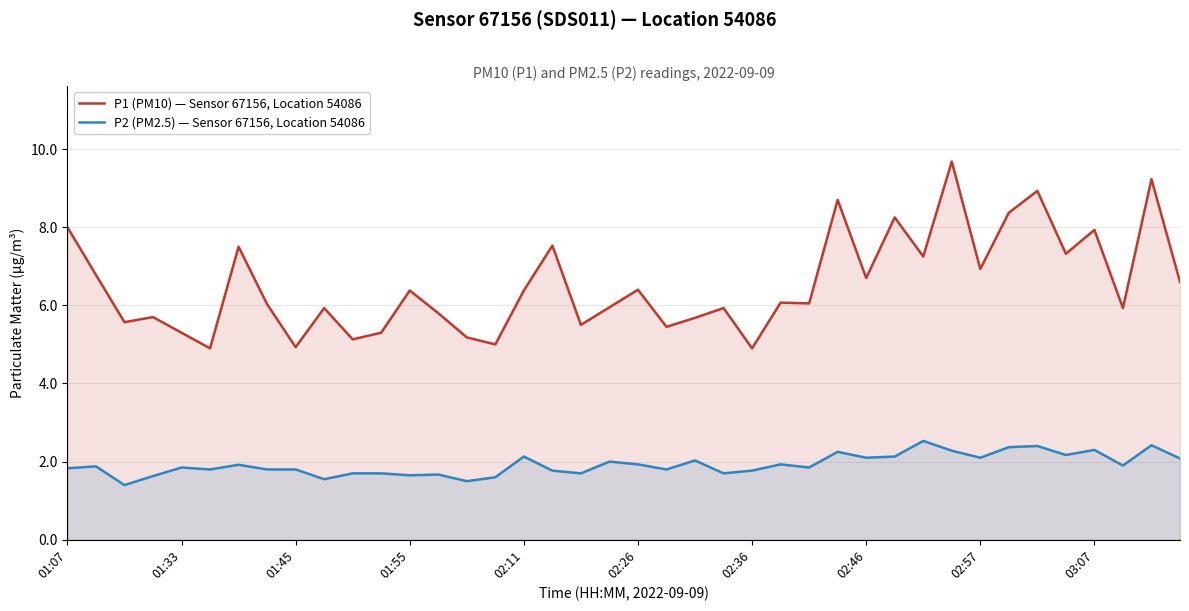

How many data points does each series have?

40